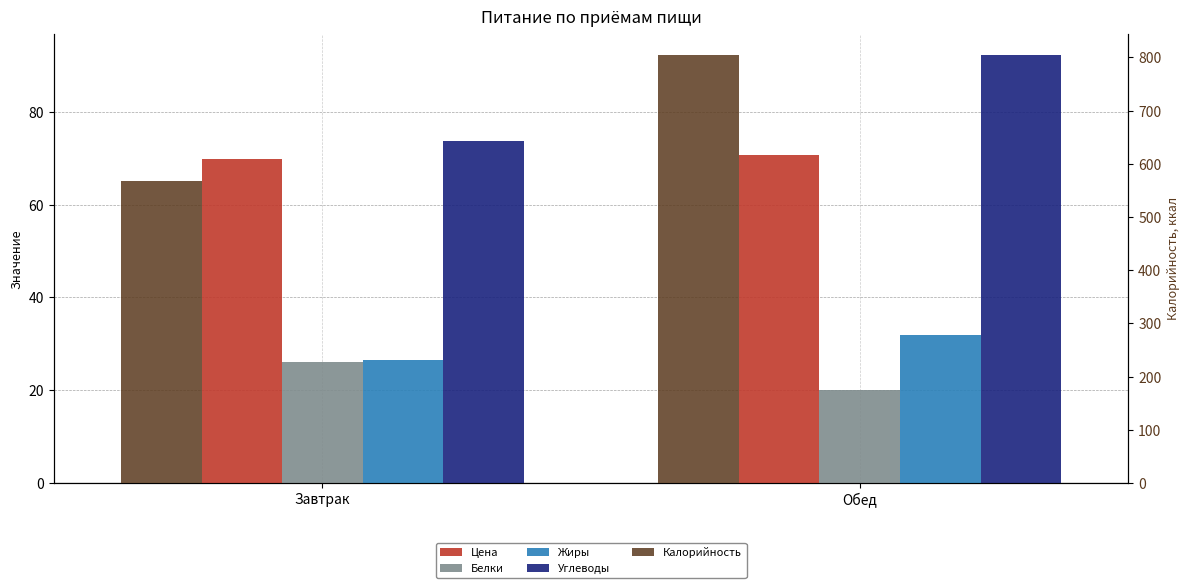

Between Завтрак and Обед, which series saw the biggest shift?

Калорийность